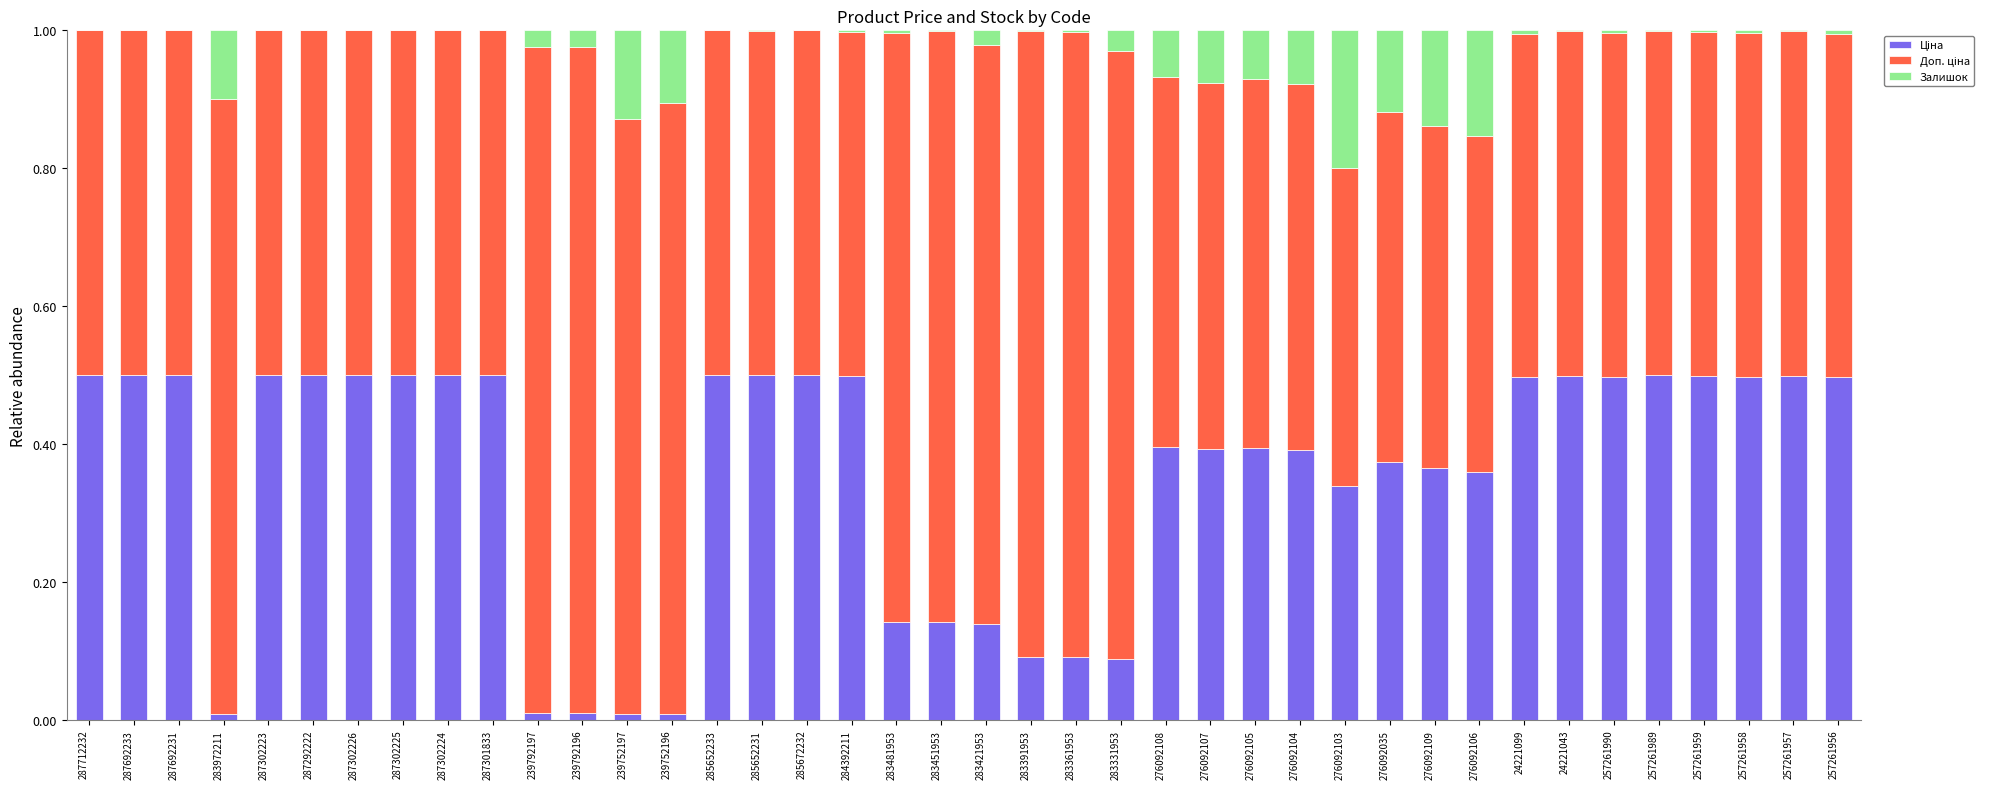

True or false: Ціна has a value of 0.4 at 276092108.

True